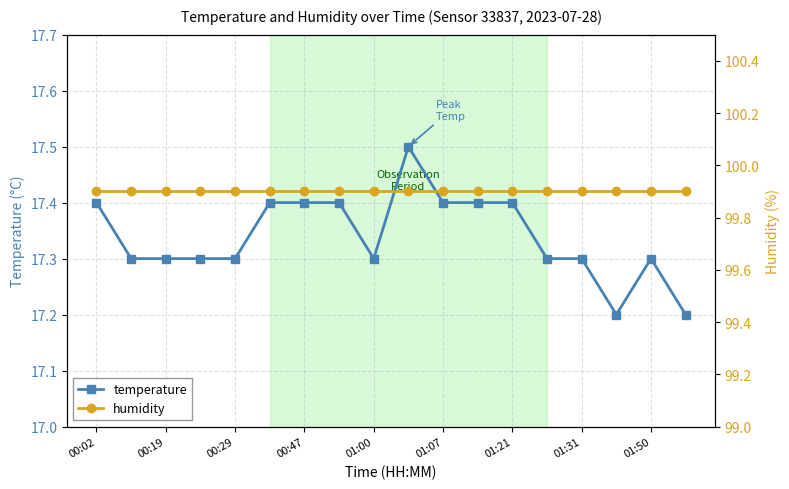

What are all the series names shown in the legend?

temperature, humidity